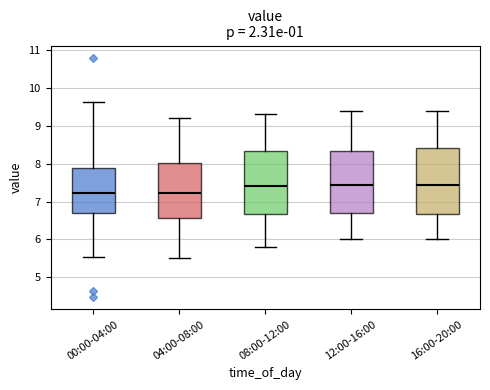

Reading left to right, read every box against the y-axis: the position of its median line, the range the box covers, and the ends of its whiskers. The values are not printed on the chart, so give them approximately, as read against the axis.

00:00-04:00: median 7.2, box 6.7 to 7.9, whiskers 5.6 to 9.6
04:00-08:00: median 7.2, box 6.6 to 8.0, whiskers 5.5 to 9.2
08:00-12:00: median 7.4, box 6.7 to 8.3, whiskers 5.8 to 9.3
12:00-16:00: median 7.5, box 6.7 to 8.3, whiskers 6.0 to 9.4
16:00-20:00: median 7.5, box 6.7 to 8.4, whiskers 6.0 to 9.4